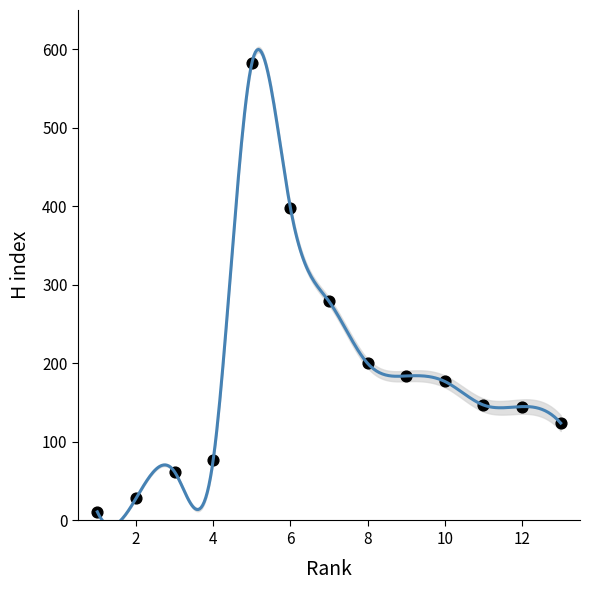

What is the range of Y values (max minus min)?

571